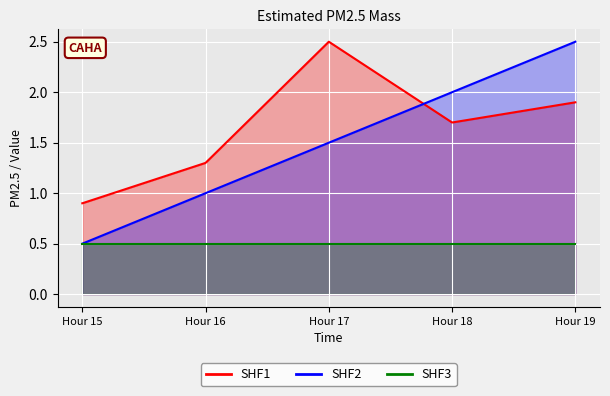

True or false: SHF2 and SHF1 intersect in this chart.

True